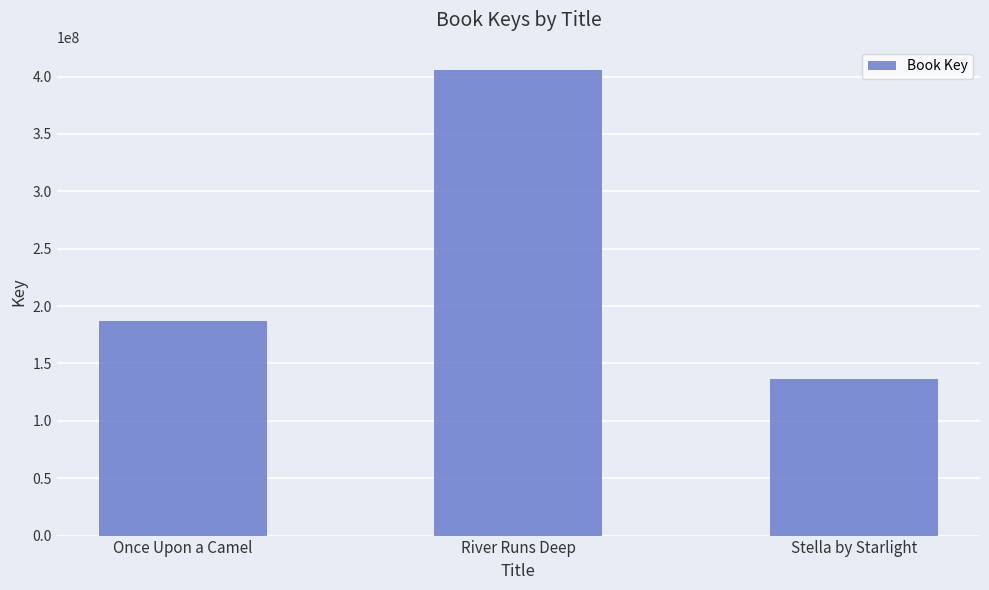

The chart shows a value of 298086946 at Once Upon a Camel. True or false?

False